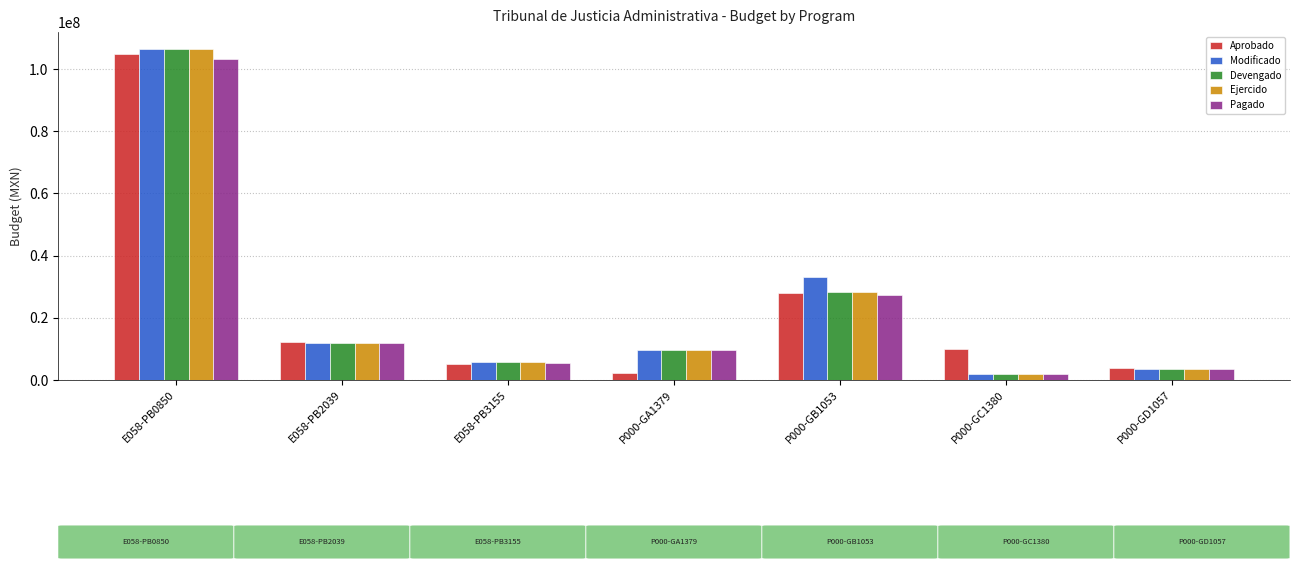

What is the sum of the Ejercido values at E058-PB0850 and P000-GC1380?

108386139.4